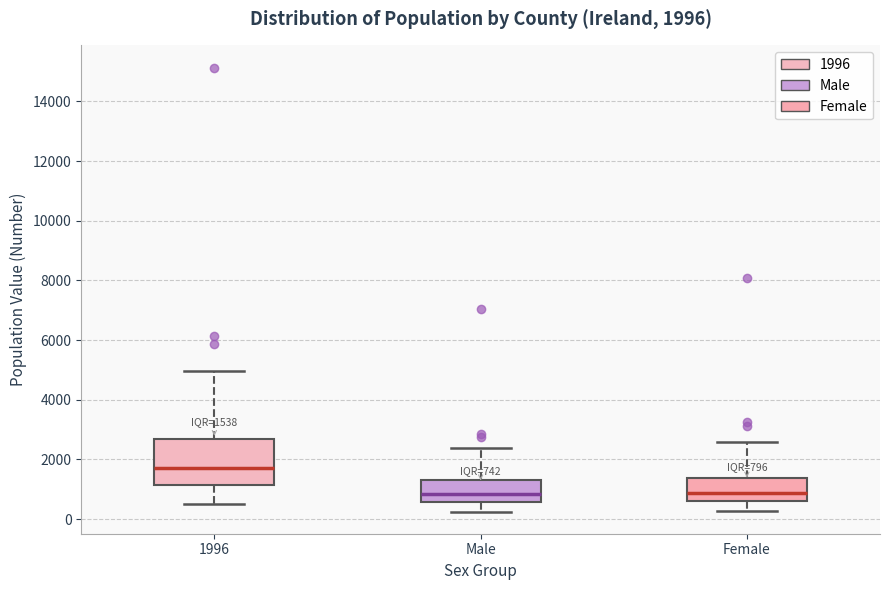

Which box is the tallest, from its lower edge to its upper edge?

1996